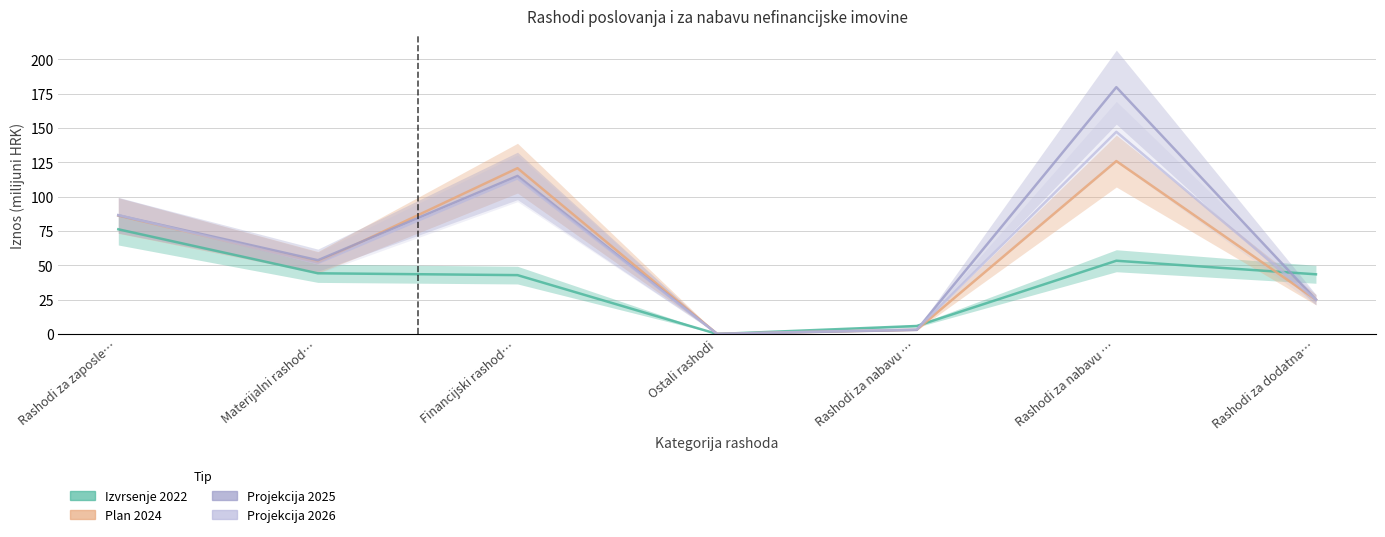

Reading left to right, what are all the values shown in this chart?

Izvrsenje 2022: Rashodi za zaposle…=76.2	Materijalni rashod…=44.2	Financijski rashod…=42.9	Ostali rashodi=0.0	Rashodi za nabavu …=5.9	Rashodi za nabavu …=53.3	Rashodi za dodatna…=43.5
Plan 2024: Rashodi za zaposle…=86.2	Materijalni rashod…=52.2	Financijski rashod…=120.7	Ostali rashodi=0.1	Rashodi za nabavu …=3.1	Rashodi za nabavu …=125.9	Rashodi za dodatna…=25.0
Projekcija 2025: Rashodi za zaposle…=86.4	Materijalni rashod…=53.7	Financijski rashod…=115.0	Ostali rashodi=0.1	Rashodi za nabavu …=3.0	Rashodi za nabavu …=179.6	Rashodi za dodatna…=25.0
Projekcija 2026: Rashodi za zaposle…=86.6	Materijalni rashod…=51.6	Financijski rashod…=113.3	Ostali rashodi=0.1	Rashodi za nabavu …=3.4	Rashodi za nabavu …=147.2	Rashodi za dodatna…=25.0